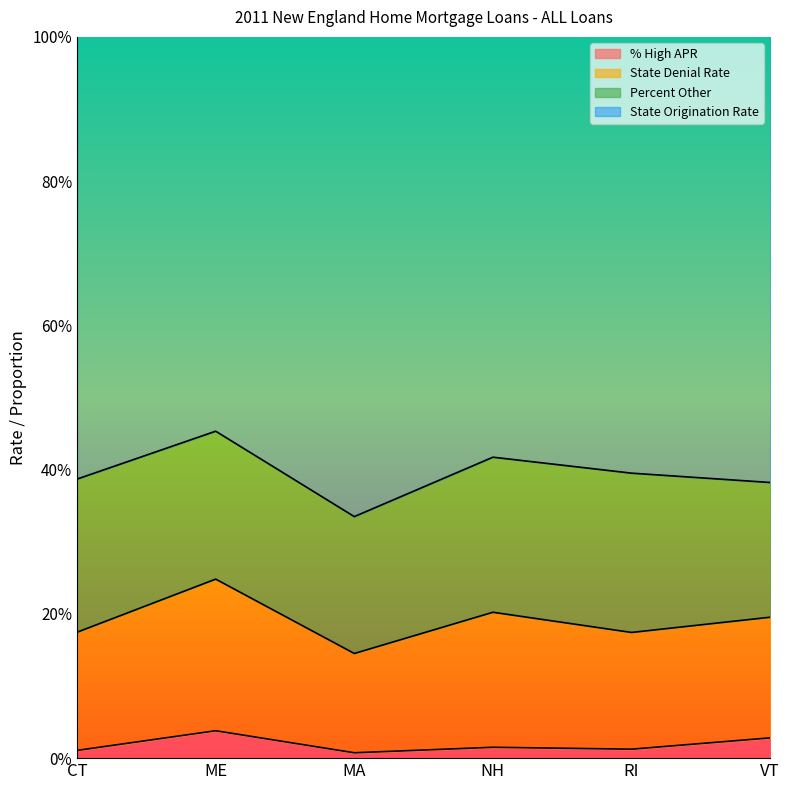

True or false: State Origination Rate and State Denial Rate cross at least once.

False